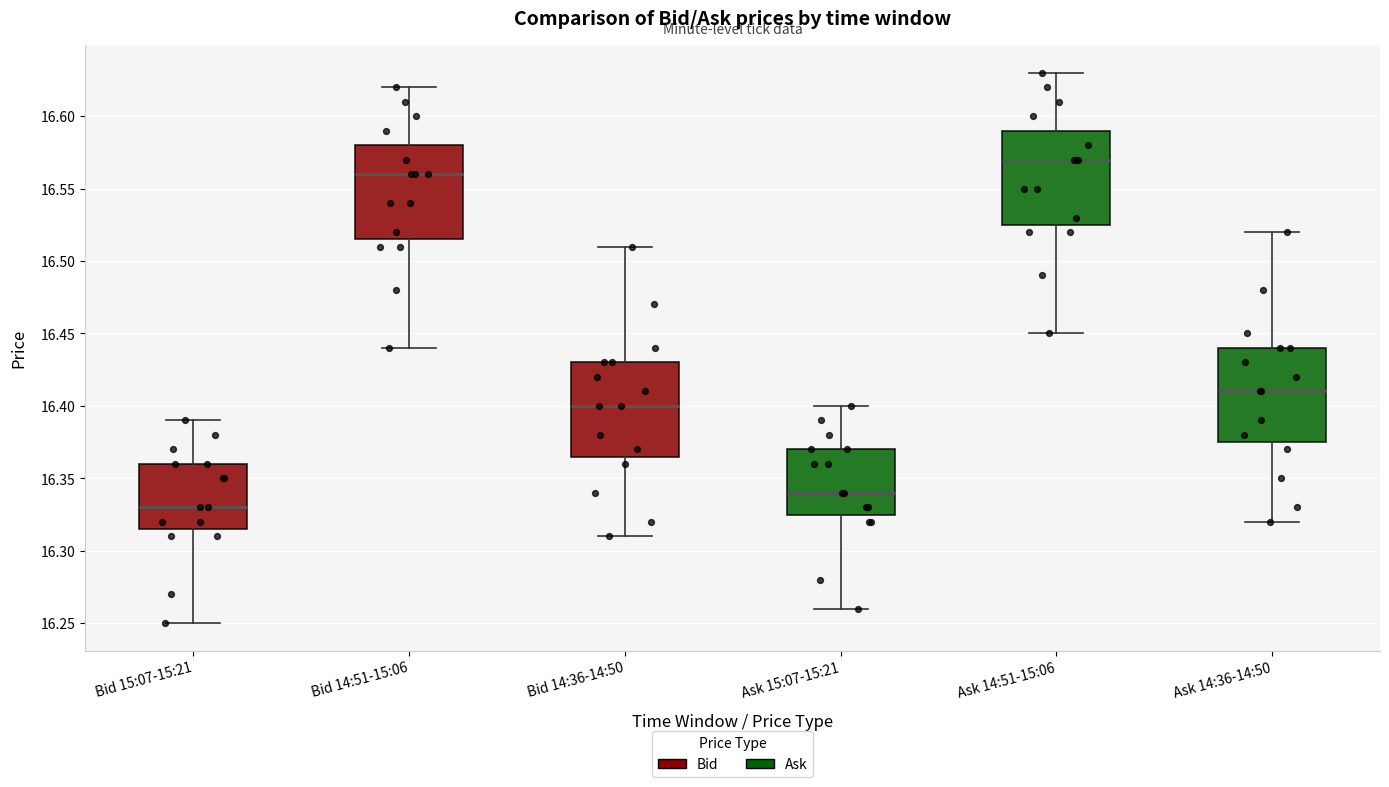

Reading left to right, transcribe this box plot: for each box, give where its median line is, the range the box spans, and where its two whiskers end, as read against the y-axis. The values are not printed on the chart, so give them approximately, as read against the axis.

Bid 15:07-15:21: median 16.330, box 16.315 to 16.360, whiskers 16.250 to 16.390
Bid 14:51-15:06: median 16.560, box 16.515 to 16.580, whiskers 16.440 to 16.620
Bid 14:36-14:50: median 16.400, box 16.365 to 16.430, whiskers 16.310 to 16.510
Ask 15:07-15:21: median 16.340, box 16.325 to 16.370, whiskers 16.260 to 16.400
Ask 14:51-15:06: median 16.570, box 16.525 to 16.590, whiskers 16.450 to 16.630
Ask 14:36-14:50: median 16.410, box 16.375 to 16.440, whiskers 16.320 to 16.520